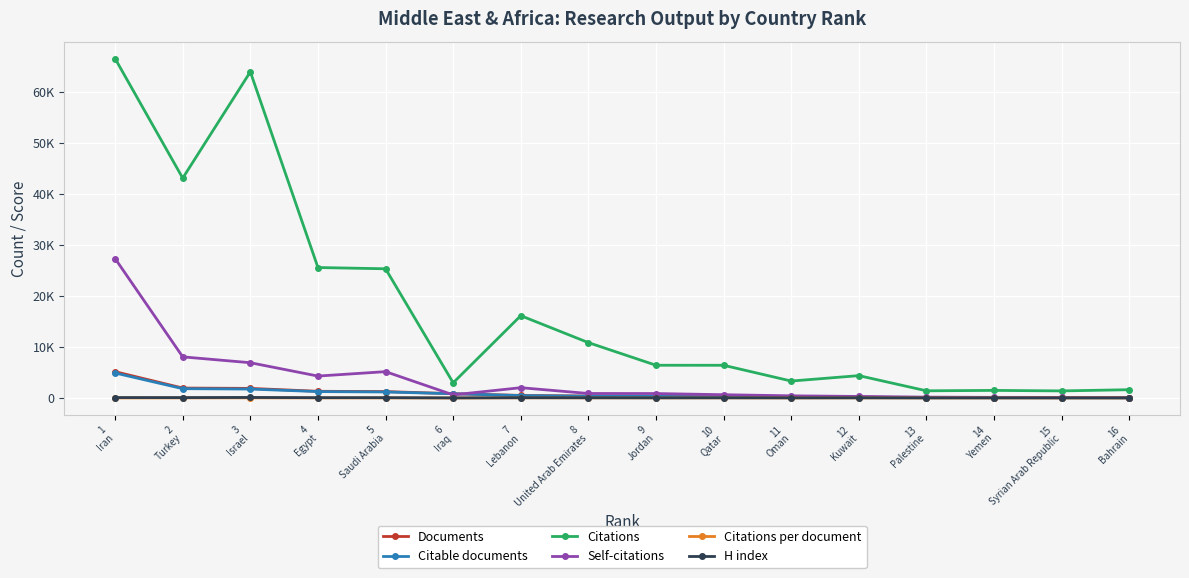

Is this an area chart (filled region under the line)?

No